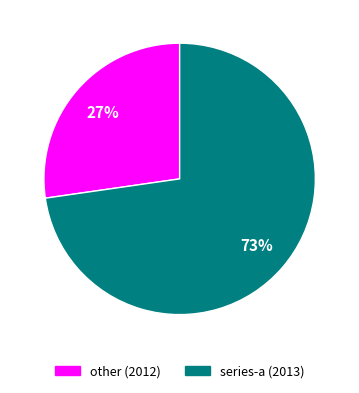

How many slices are in this pie chart?

2